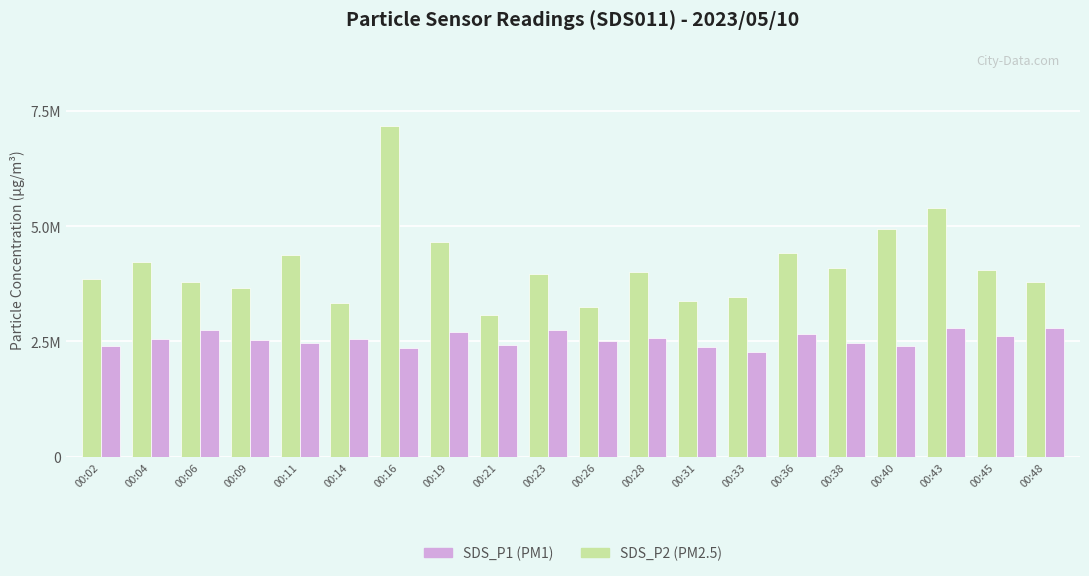

What is the spread (max minus min) of values at 00:16?

4.8